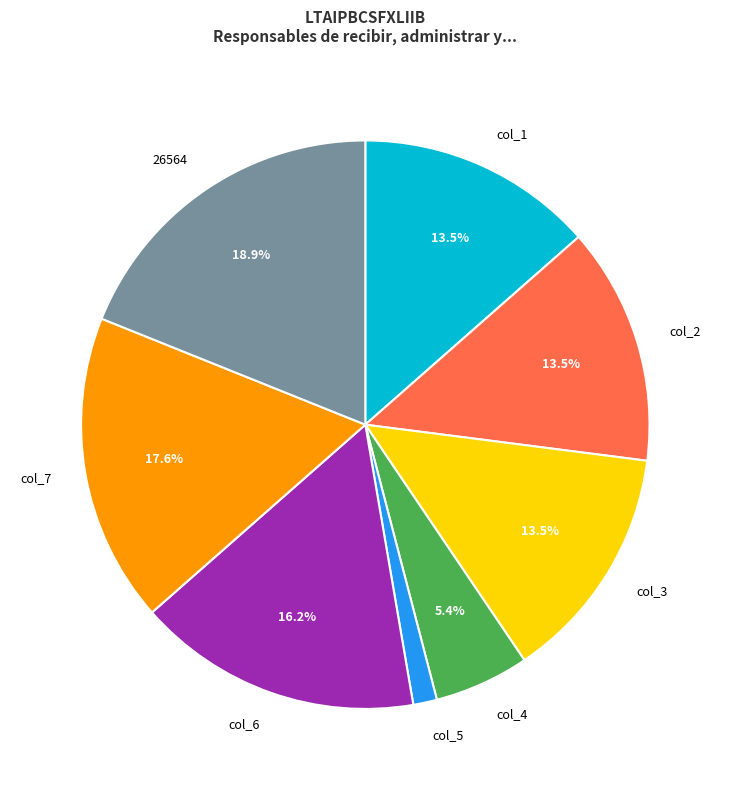

Between col_2 and col_7, which is larger?

col_7